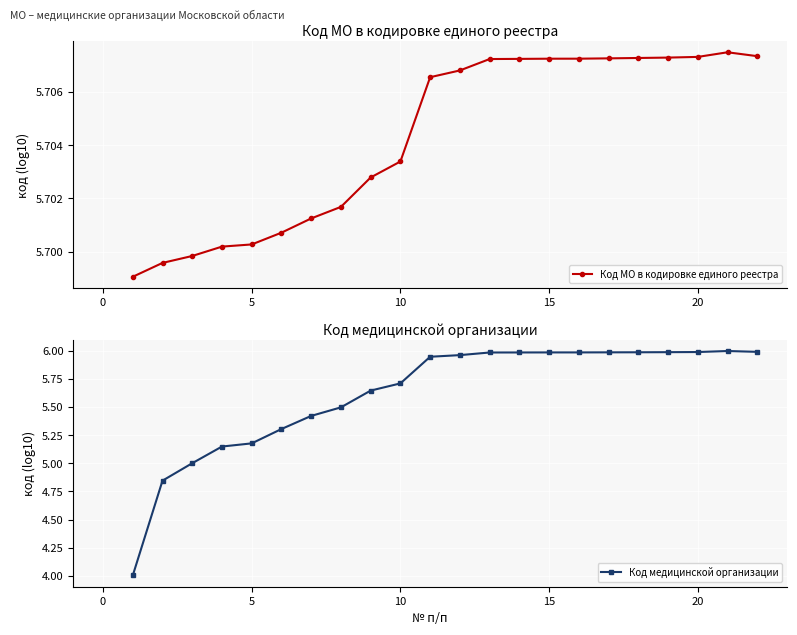

Reading right to left, transcribe all the data shown in this chart.

Код МО в кодировке единого реестра: 5.7	5.7	5.7	5.7	5.7	5.7	5.7	5.7	5.7	5.7	5.7	5.7	5.7	5.7	5.7	5.7	5.7	5.7	5.7	5.7	5.7	5.7
Код медицинской организации: 6.0	6.0	6.0	6.0	6.0	6.0	6.0	6.0	6.0	6.0	6.0	5.9	5.7	5.6	5.5	5.4	5.3	5.2	5.1	5.0	4.8	4.0